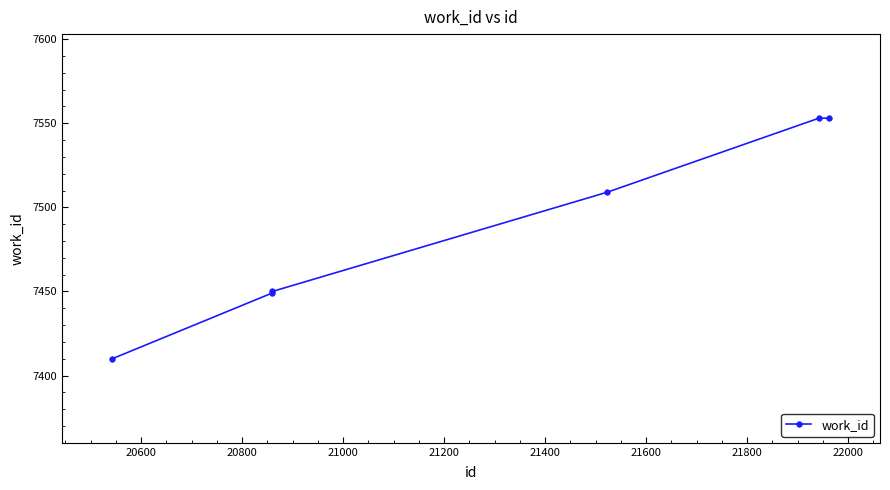

True or false: the data has more than 1 interior local peaks.

False